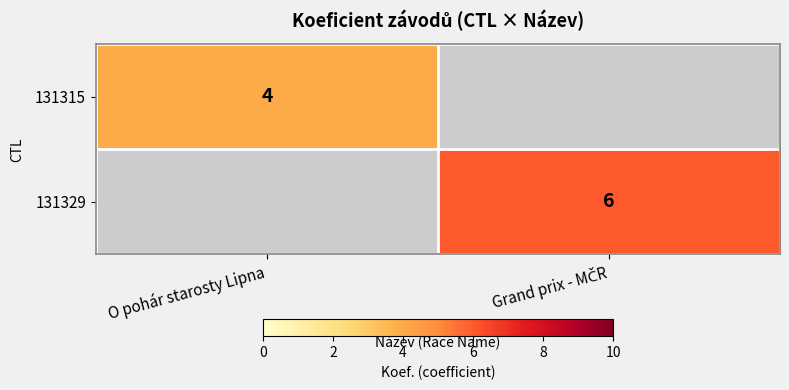

The 131315 series shows 4 at O pohár starosty Lipna. True or false?

True